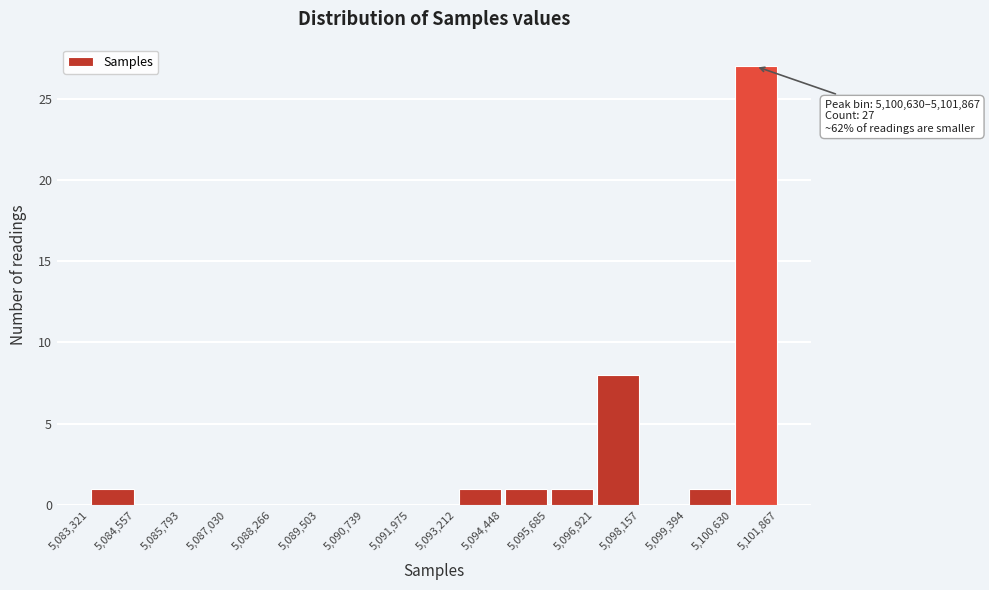

Over which range of the x-axis is the bar tallest?

5,100,630 to 5,101,867